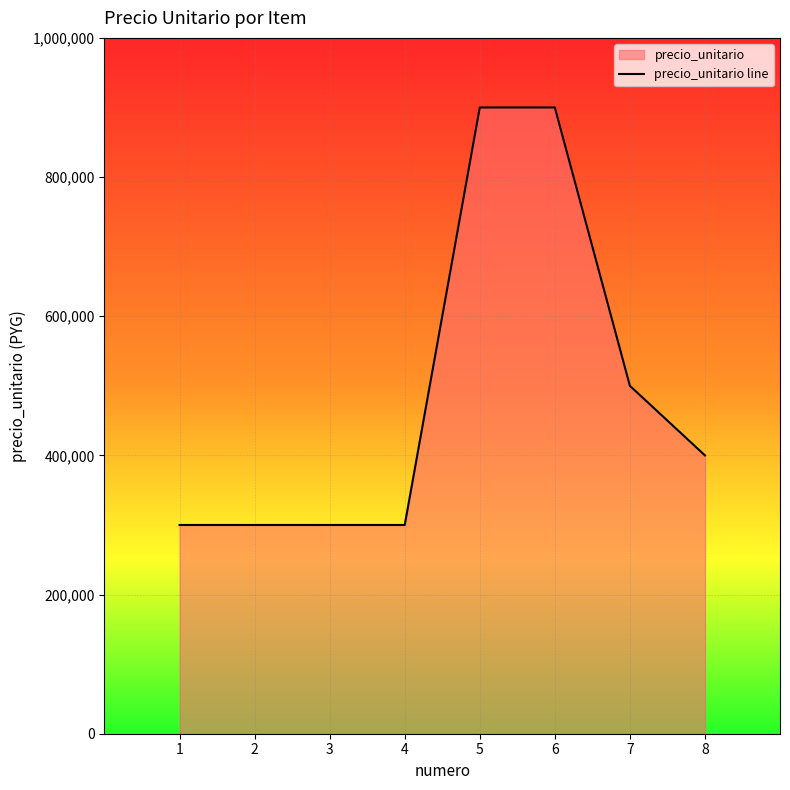

What is the average value?

487500